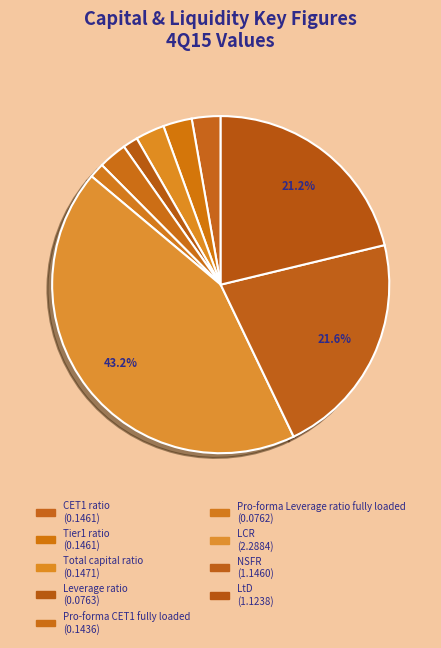

The Pro-forma Leverage ratio fully loaded slice represents 1% of the pie. True or false?

True